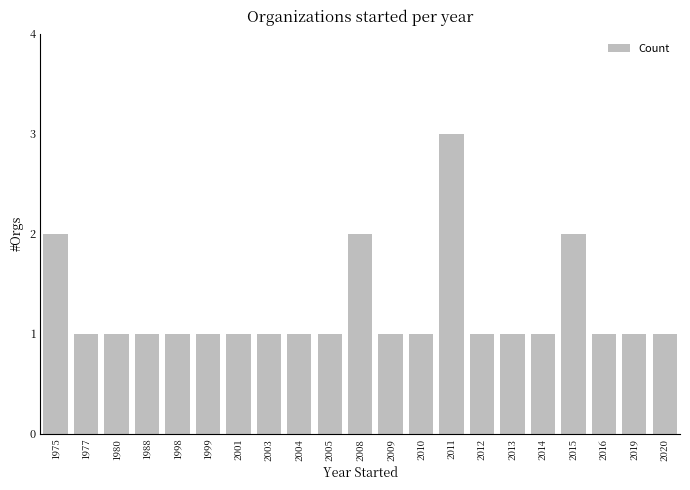

What is the greatest value displayed?

3